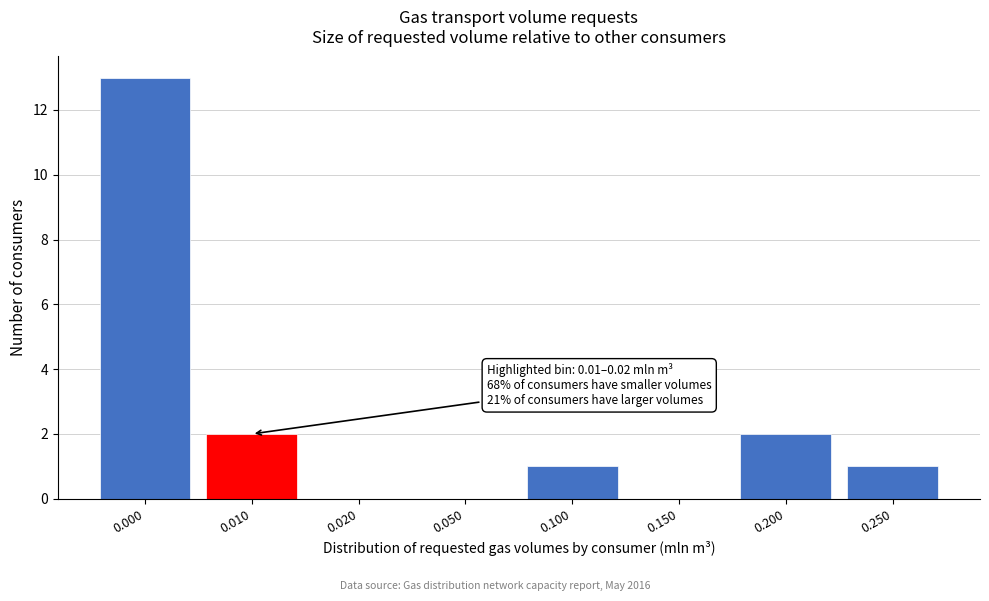

Reading left to right, extract all data points from this chart.

0.000=13	0.010=2	0.020=0	0.050=0	0.100=1	0.150=0	0.200=2	0.250=1